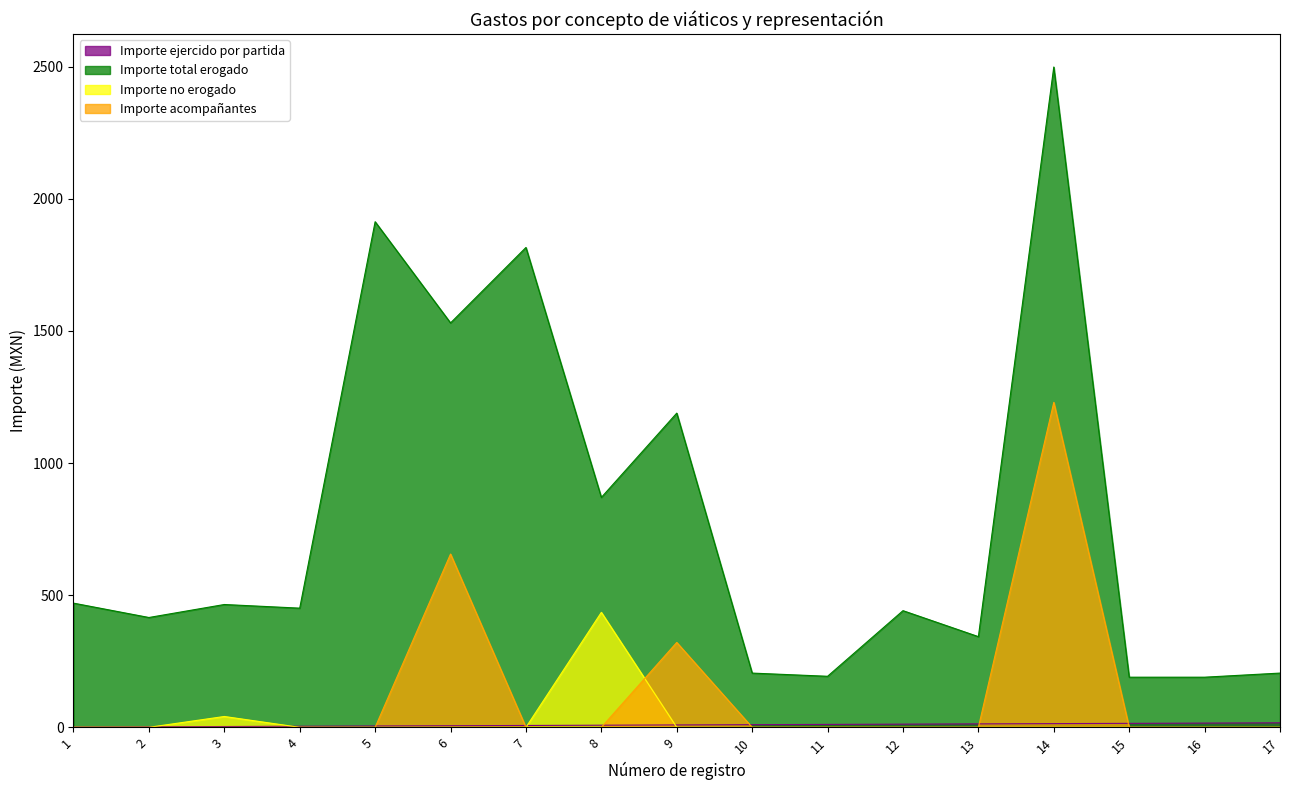

At which category does the chart reach its peak across all series?

14